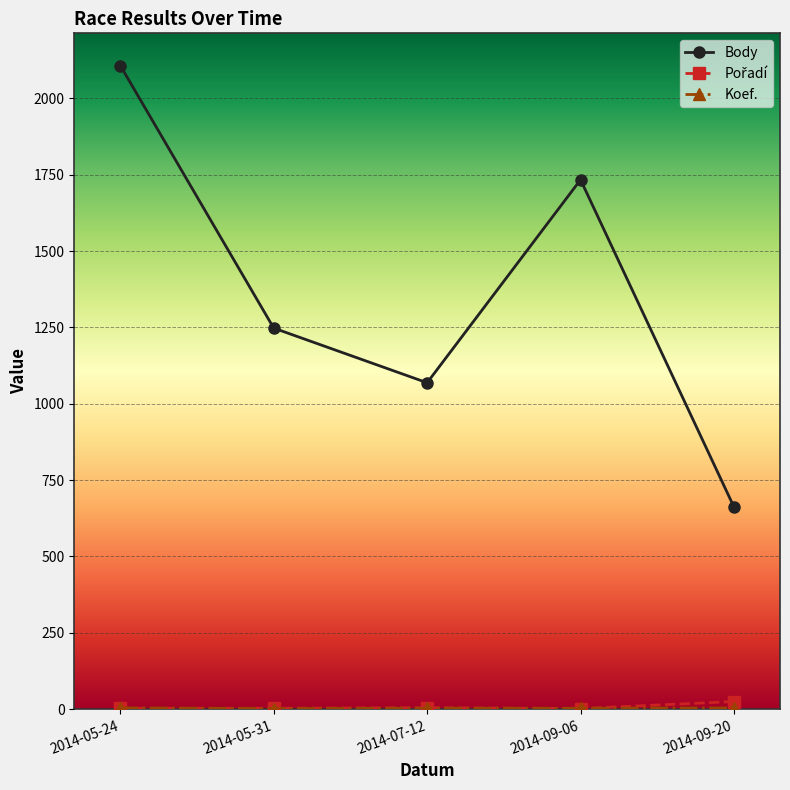

Where is Body nearest to the value 1385?

2014-05-31